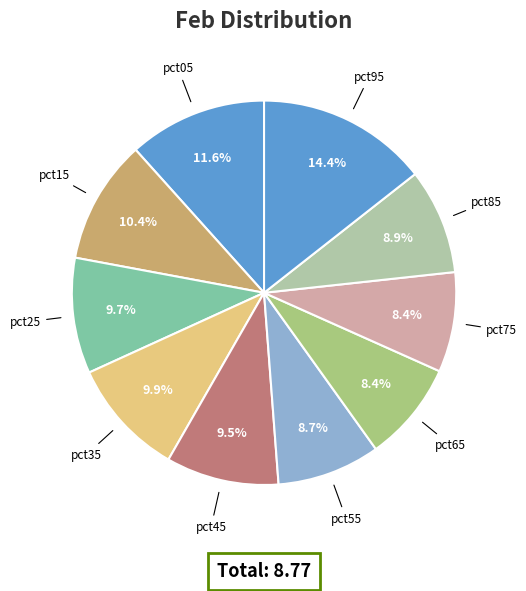

Which slice is the largest?

pct95